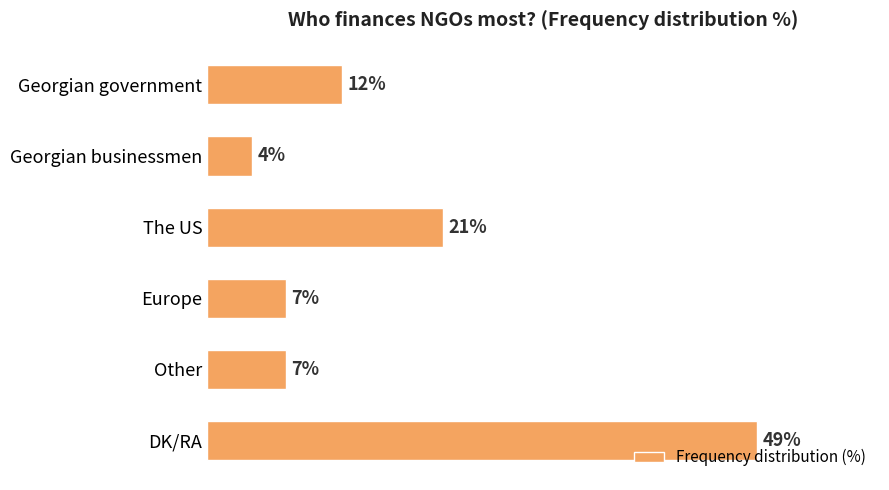

Which label corresponds to the smallest value in the chart?

Georgian businessmen